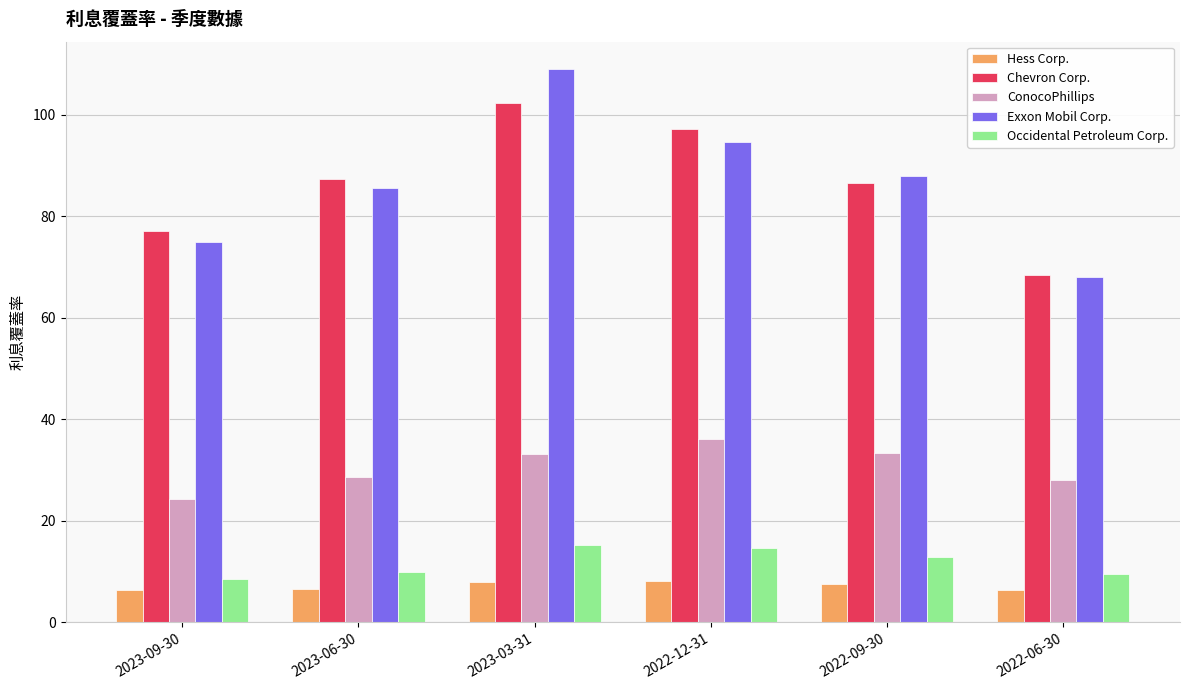

Are the bars horizontal?

No